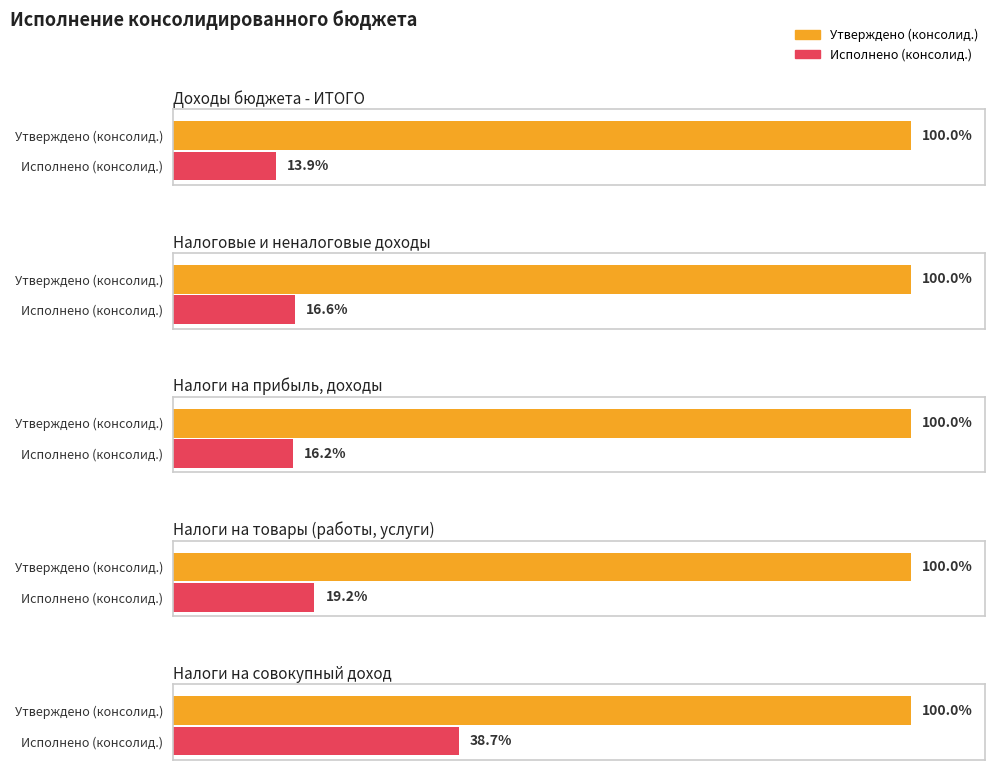

How many values in the Утверждено (консолид.) series are below 153849600?

2